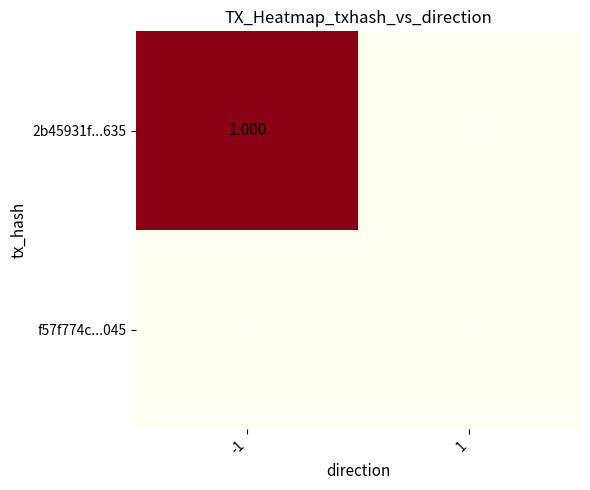

List the series in order of their peak value, highest first.

2b45931f...635, f57f774c...045